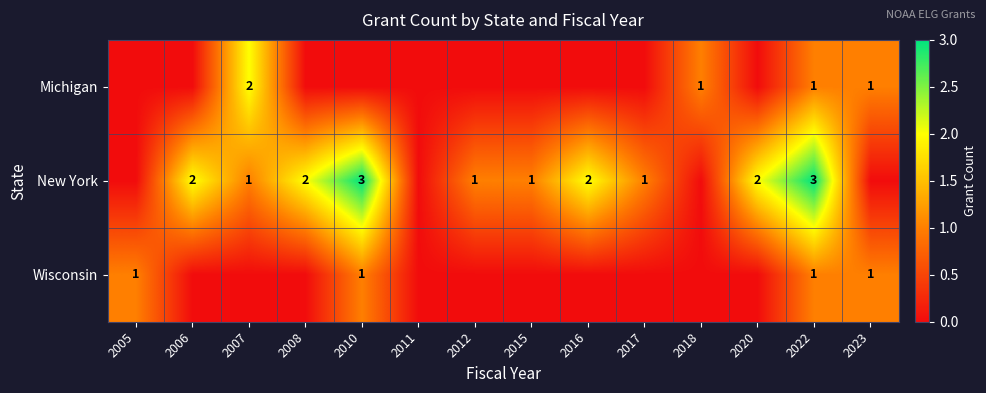

True or false: Wisconsin has a value of 1 at 2010.

True